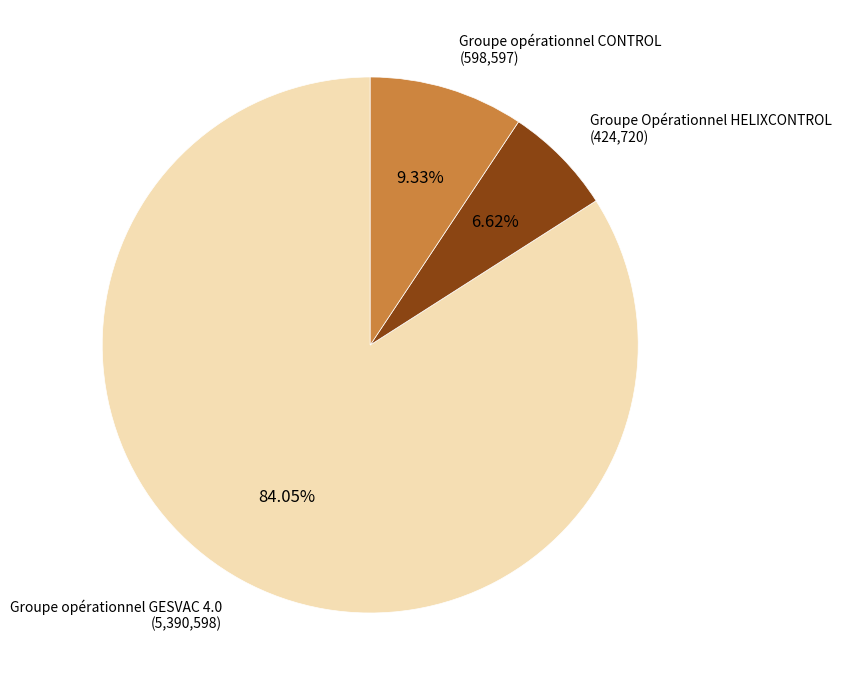

Is there any slice that represents more than half of the pie?

Yes